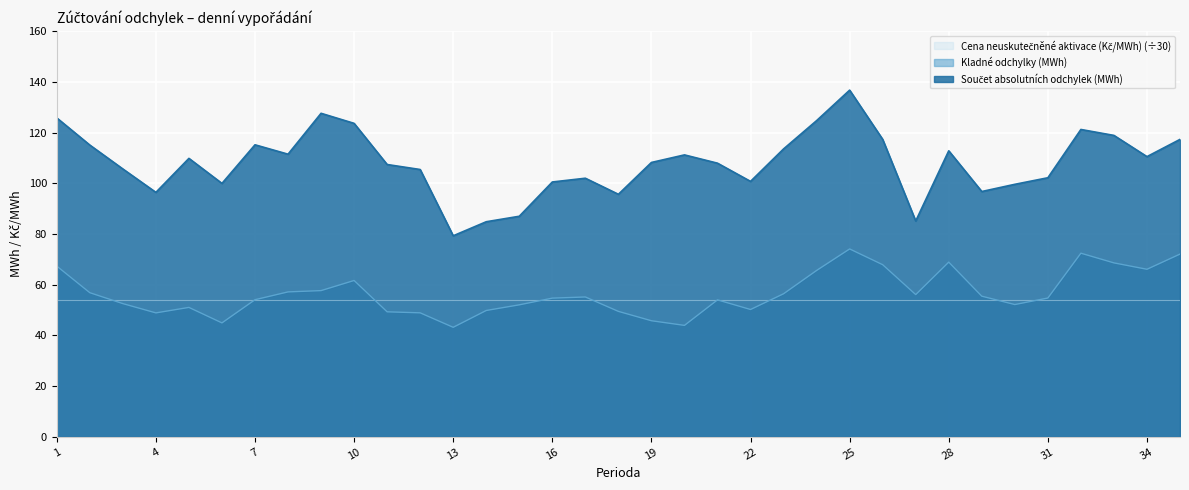

What is the sum of the Kladné odchylky (MWh) values at 32 and 29?

127.9